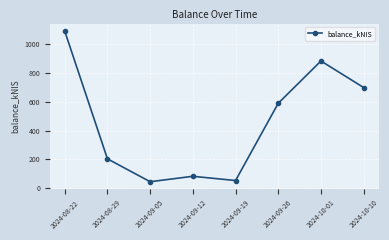

Is it true that the value at 2024-08-22 is 1560.5?

False